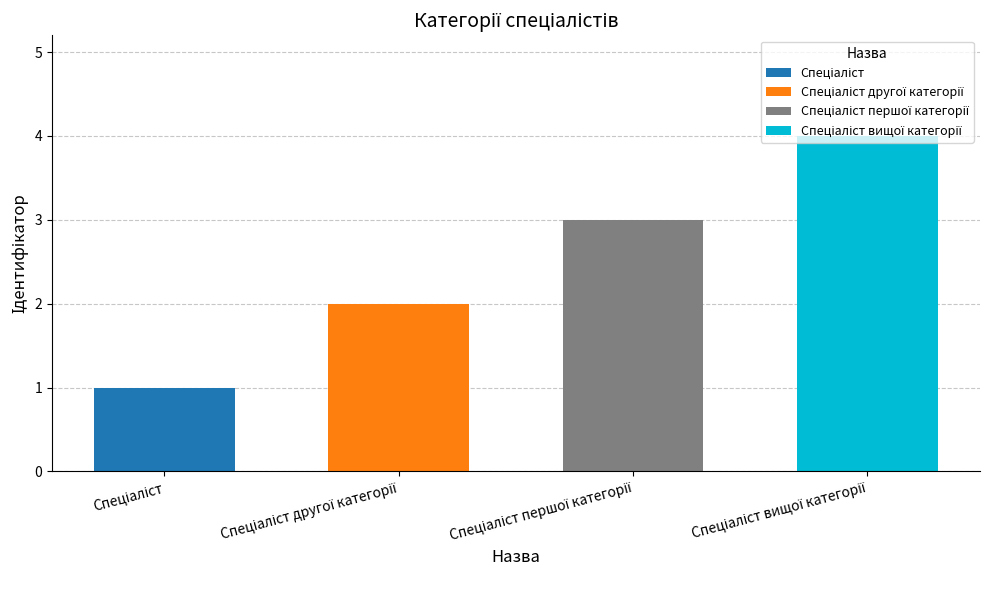

Which label corresponds to the largest value in the chart?

Спеціаліст вищої категорії